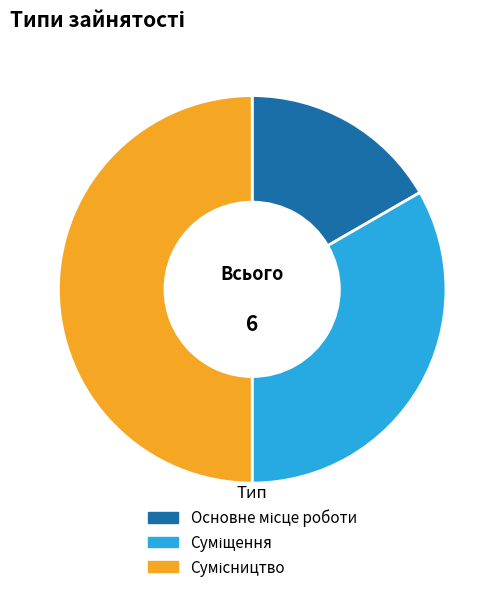

Count the number of slices in the pie.

3